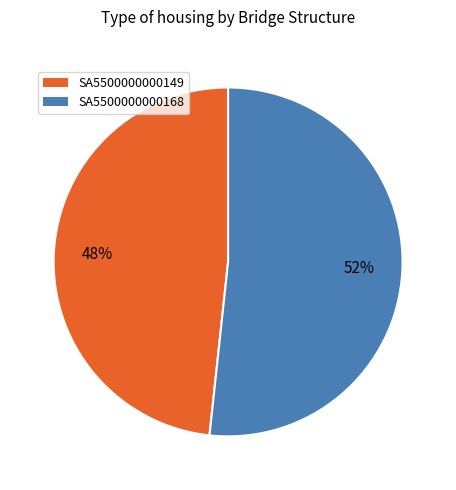

Approximately how many times larger is the value at SA5500000000168 compared to SA5500000000149?

1.1